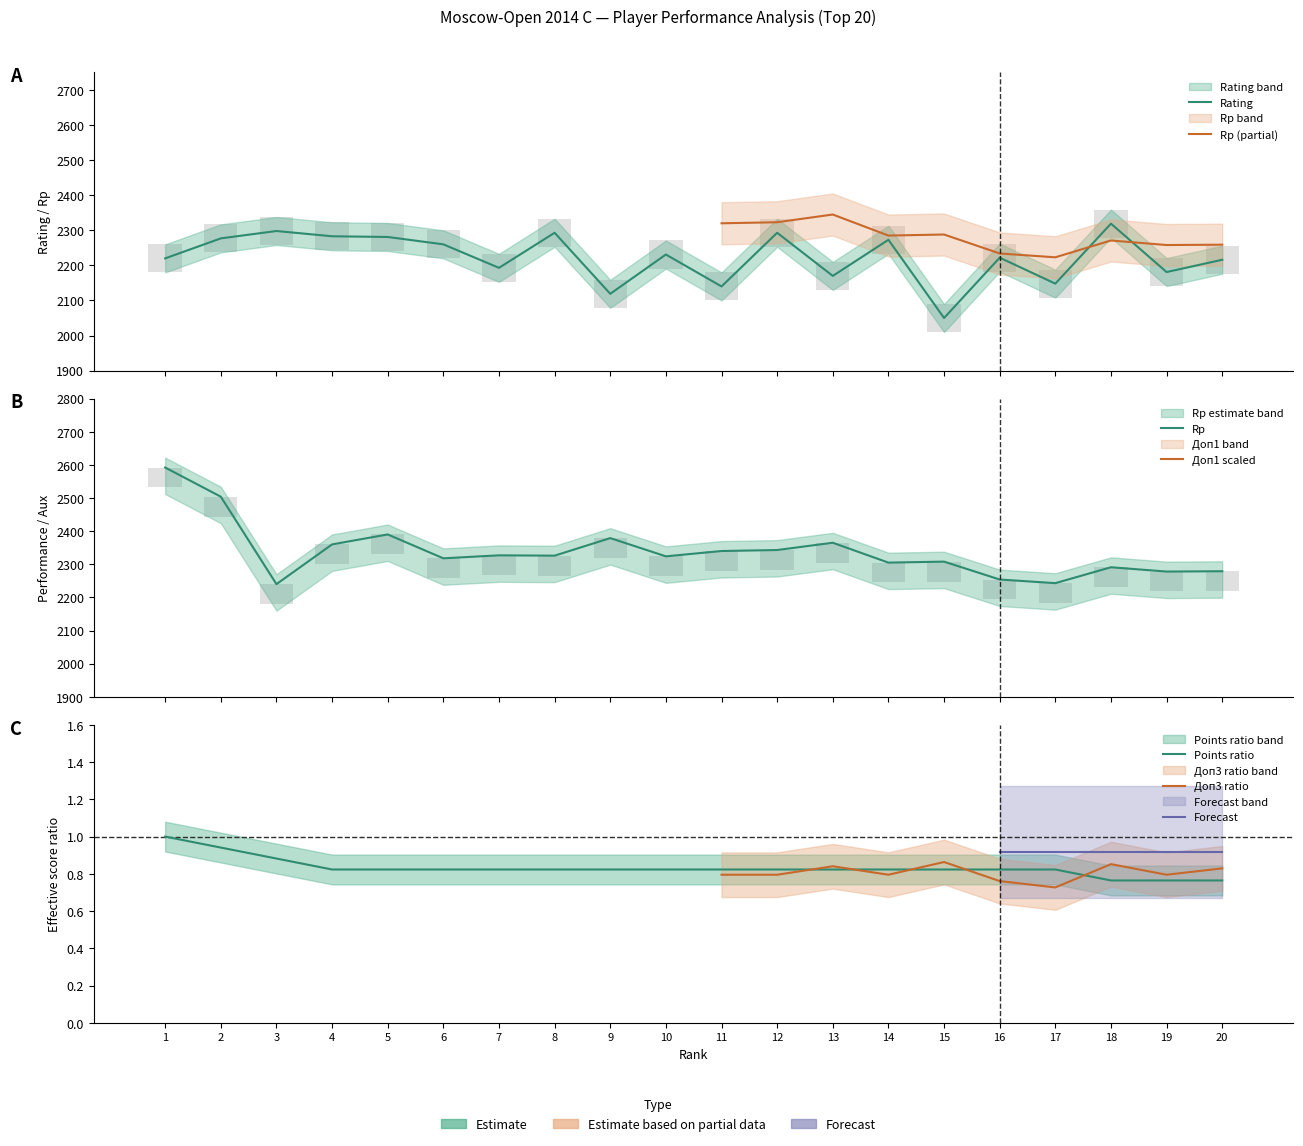

What is the average value of the Rp series?

2338.3